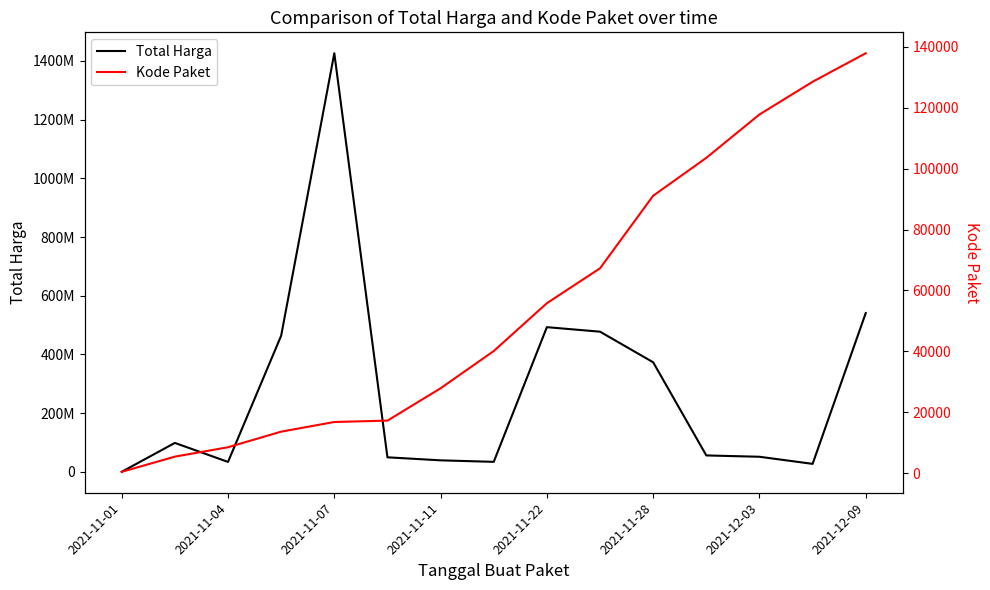

True or false: Total Harga and Kode Paket intersect in this chart.

False